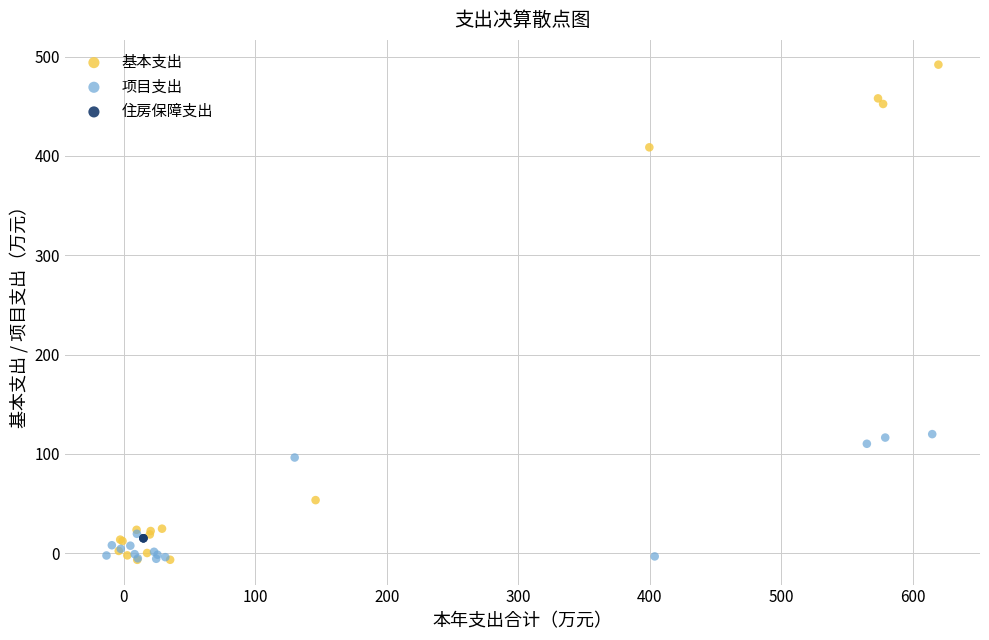

Which series has the largest Y range (max minus min)?

基本支出